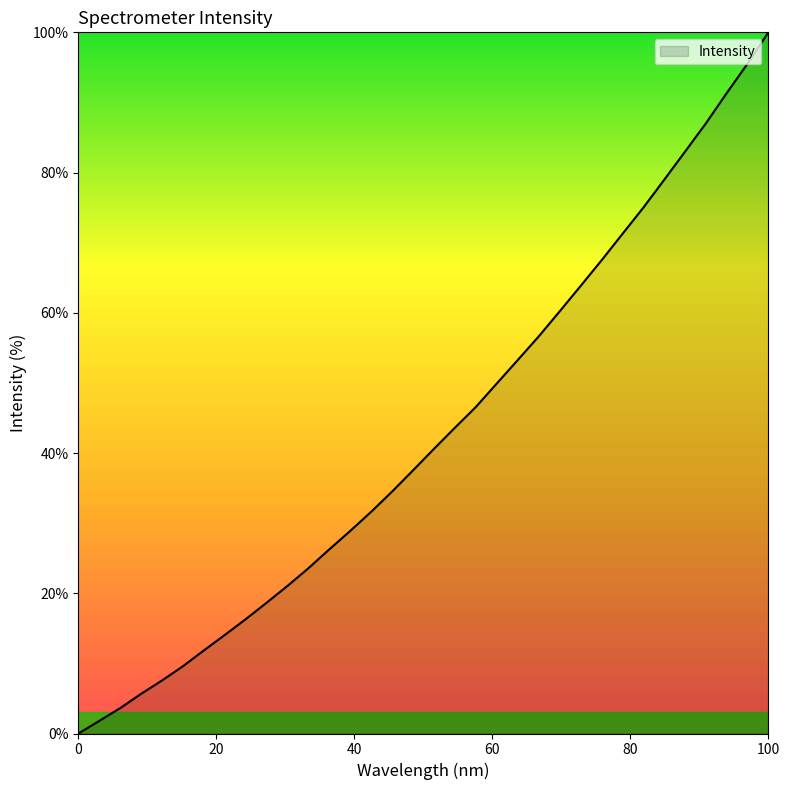

True or false: the data has more than 0 interior local peaks.

False